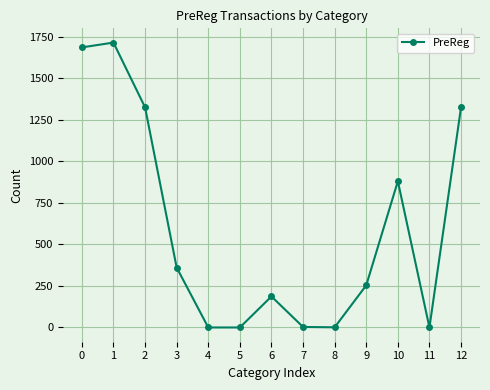

The value at 9 is 254. True or false?

True